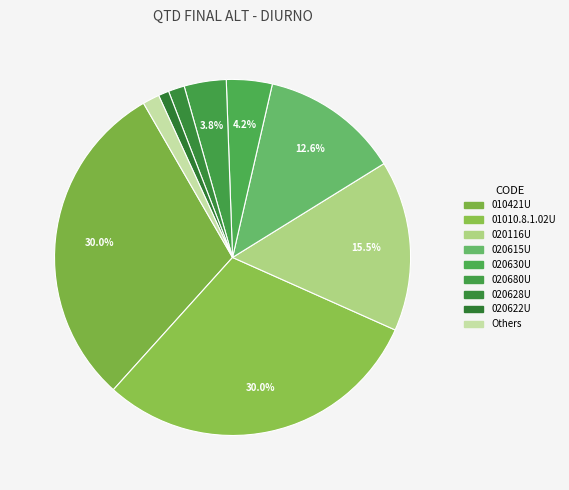

How many slices are in this pie chart?

9